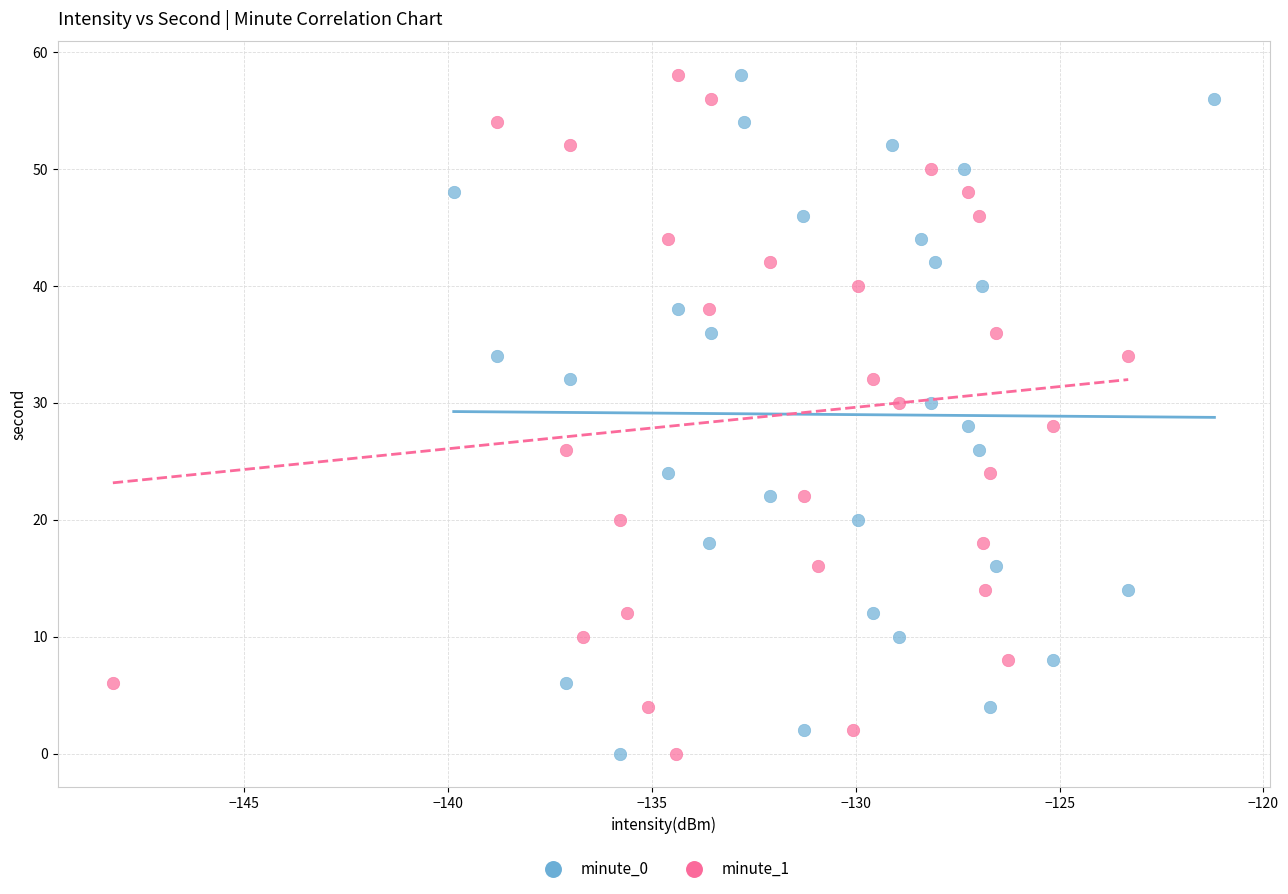

What are all the series names shown in the legend?

minute_0, minute_1